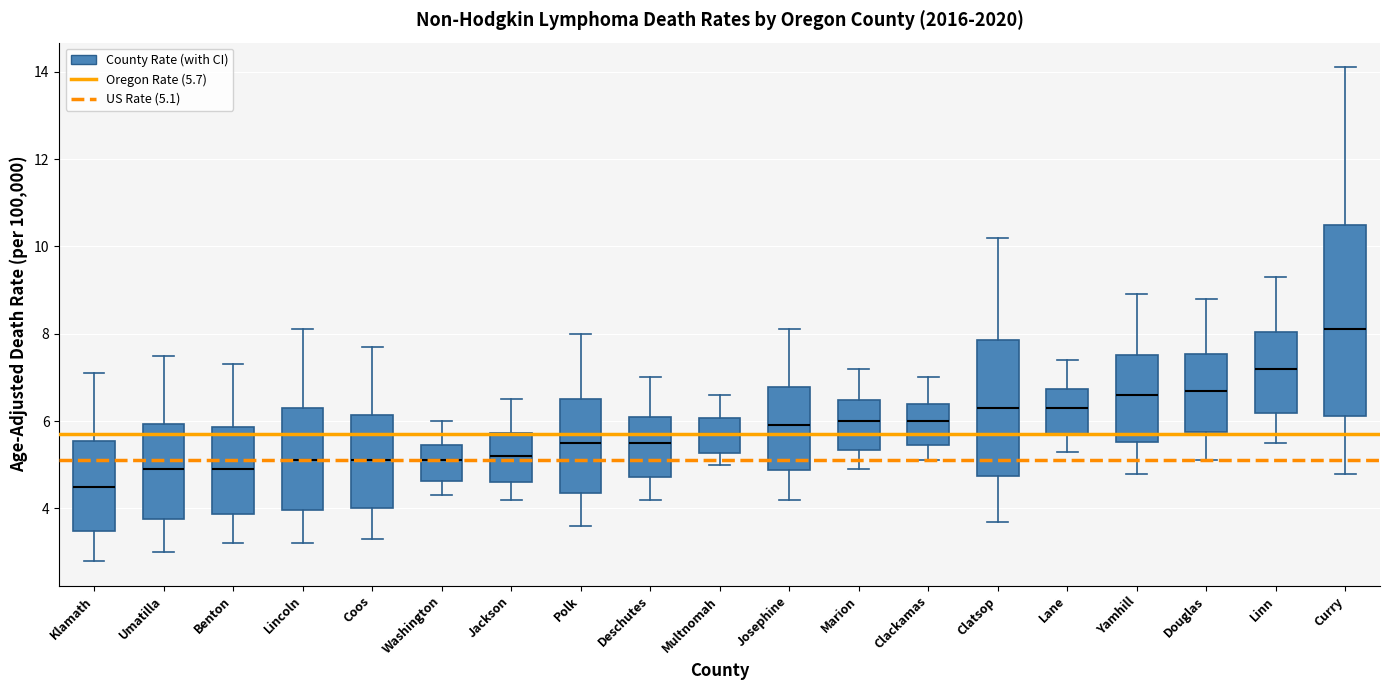

Which box is the tallest, from its lower edge to its upper edge?

Curry